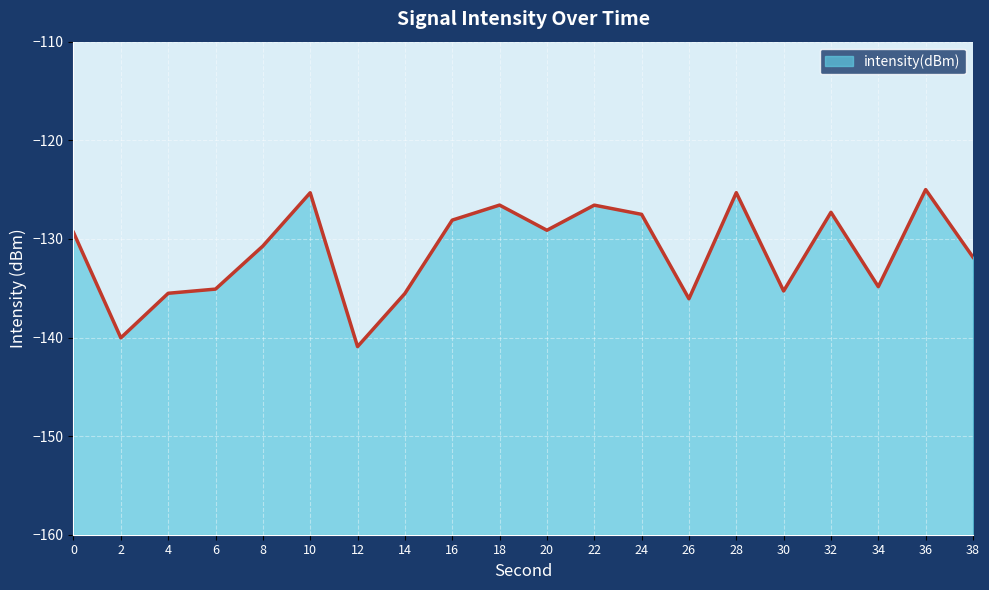

List the labels in order of value, smallest first.

12, 2, 26, 14, 4, 30, 6, 34, 38, 8, 0, 20, 16, 24, 32, 22, 18, 10, 28, 36